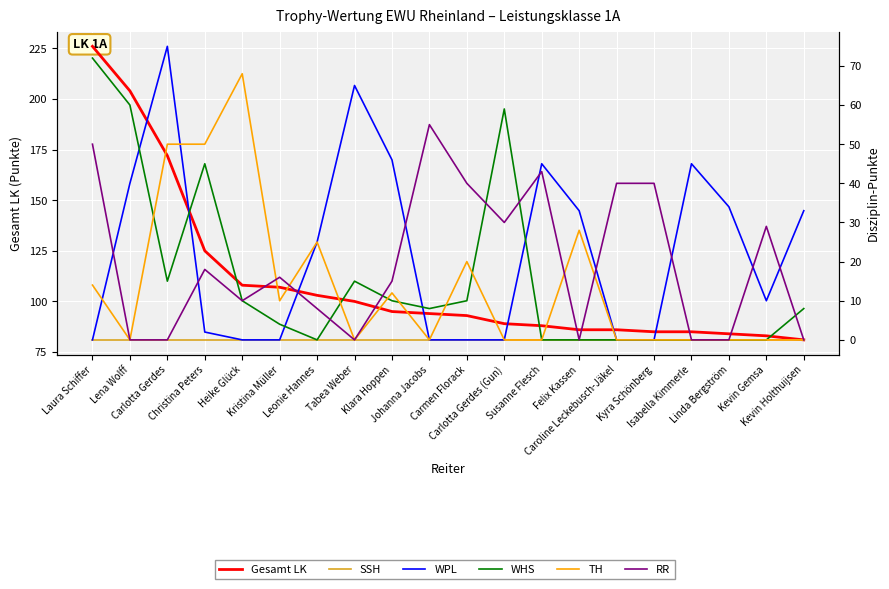

At which label is SSH closest to 0?

Laura Schiffer